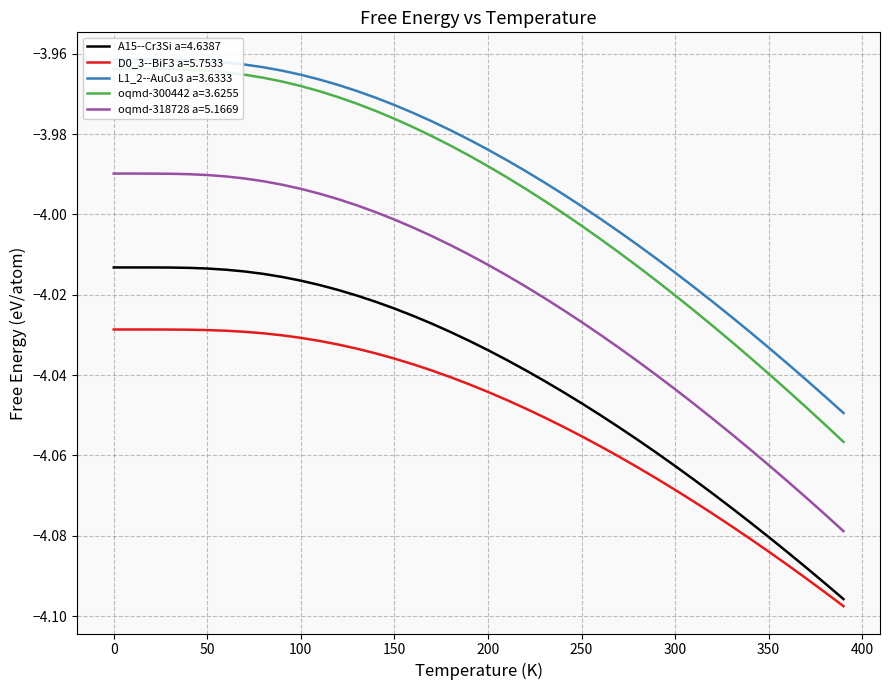

Which category has the lowest value in the D0_3--BiF3 a=5.7533 series?

390